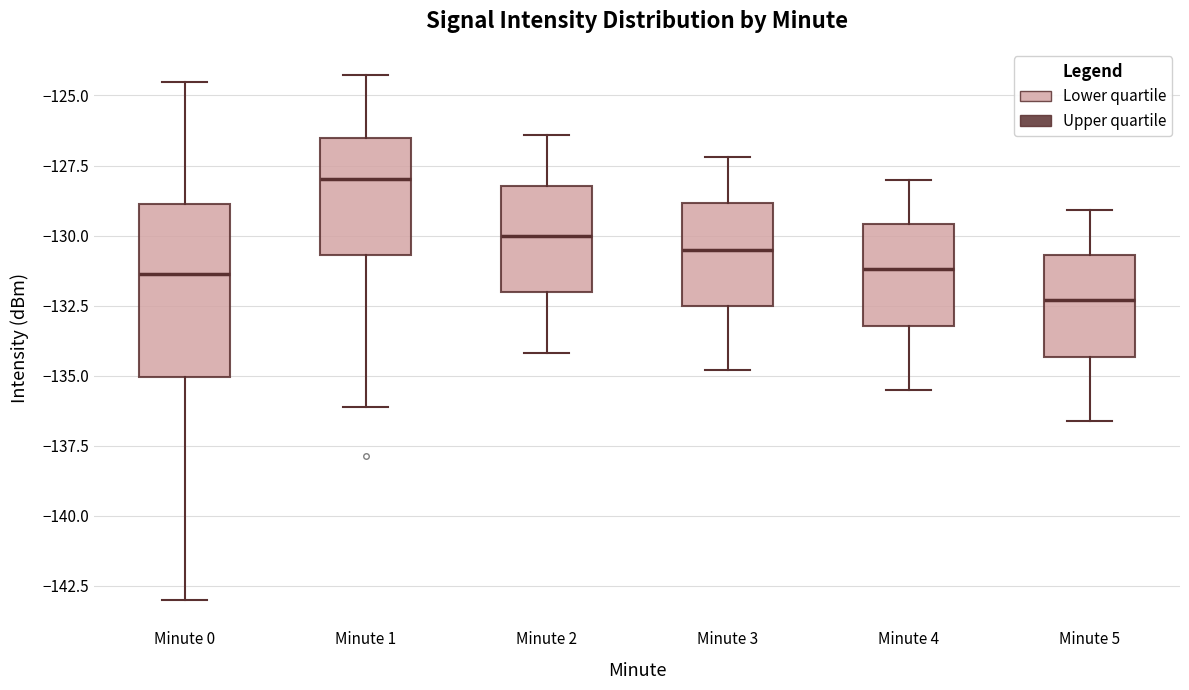

Reading left to right, transcribe this box plot: for each box, give where its median line is, the range the box spans, and where its two whiskers end, as read against the y-axis. The values are not printed on the chart, so give them approximately, as read against the axis.

Minute 0: median -131.5, box -135.0 to -129.0, whiskers -143.0 to -124.5
Minute 1: median -128.0, box -130.5 to -126.5, whiskers -136.0 to -124.5
Minute 2: median -130.0, box -132.0 to -128.0, whiskers -134.0 to -126.5
Minute 3: median -130.5, box -132.5 to -129.0, whiskers -135.0 to -127.0
Minute 4: median -131.0, box -133.0 to -129.5, whiskers -135.5 to -128.0
Minute 5: median -132.5, box -134.5 to -130.5, whiskers -136.5 to -129.0